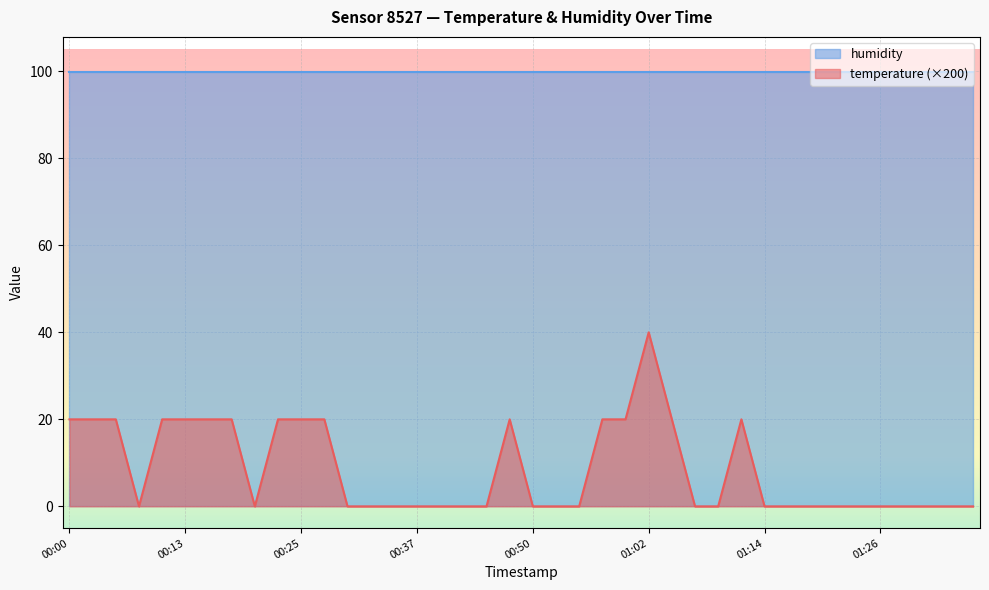

How many interior local valleys (lower than both neighbors) does the data have?

2